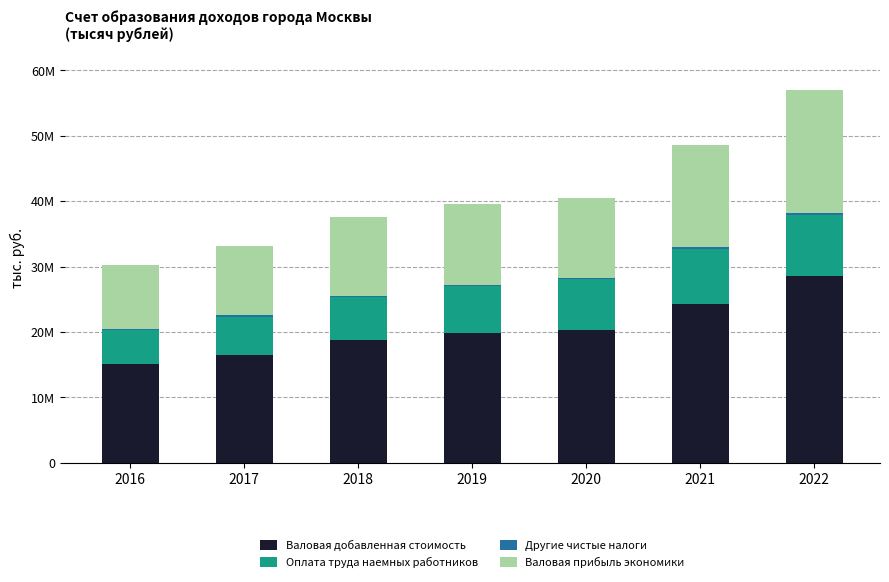

Does the chart contain stacked bars?

Yes